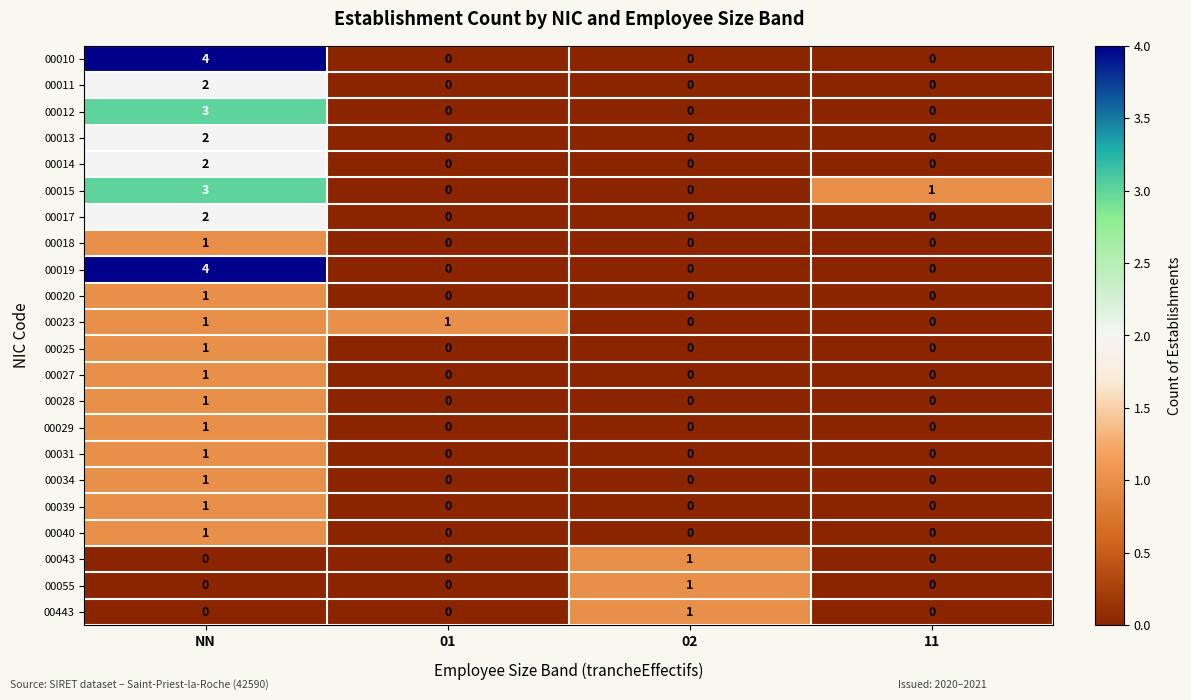

True or false: 00015 has a value of -1 at 02.

False